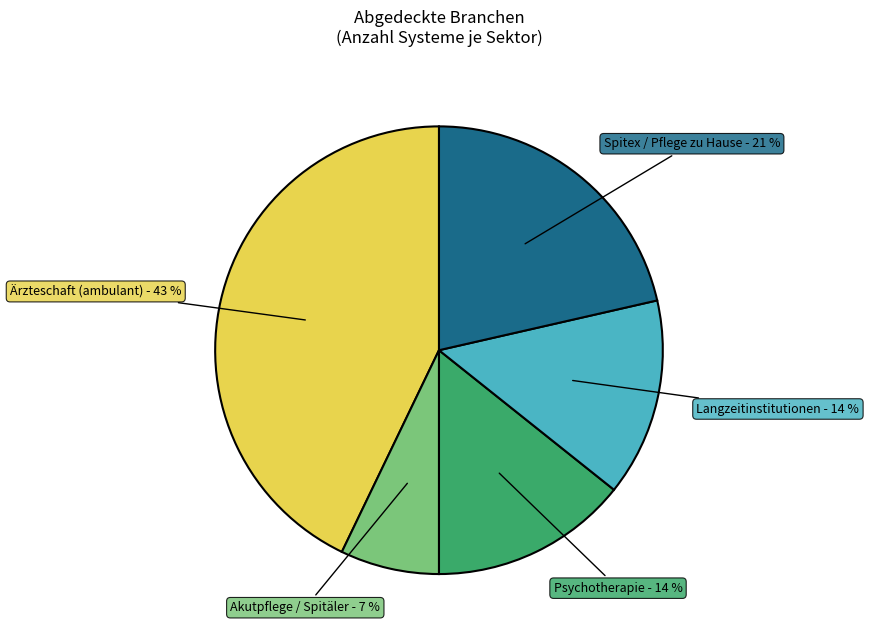

To the nearest percent, what is the difference between the largest and smallest slice percentages?

36%